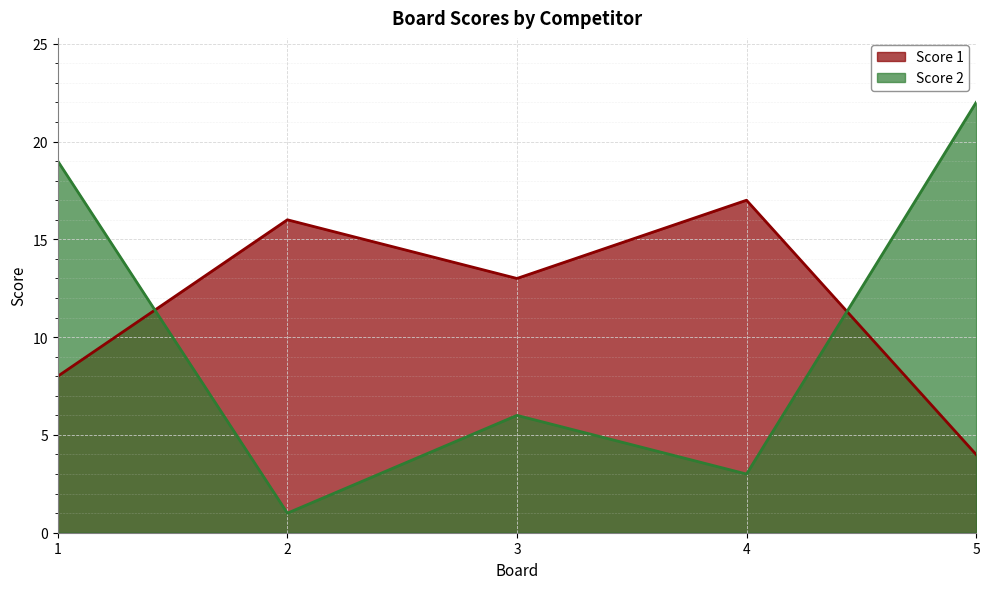

What is the maximum value for Score 2?

22